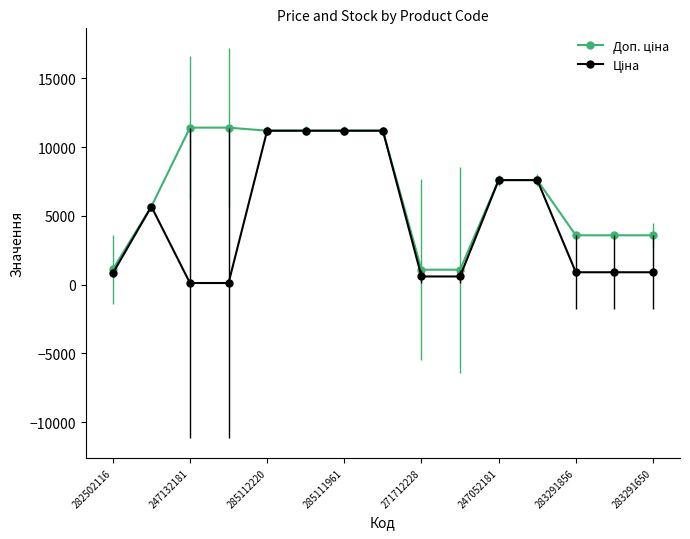

What is the maximum value shown in the chart?

11410.0